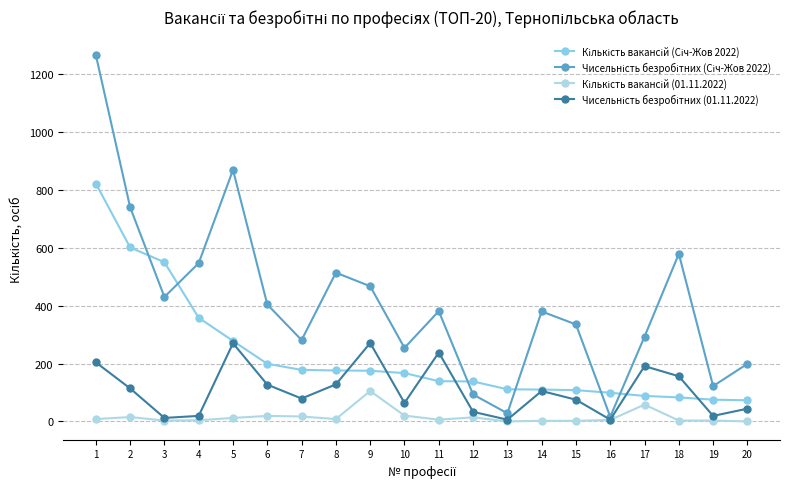

At which label does Чисельність безробітних (Січ-Жов 2022) first exceed 381?

1